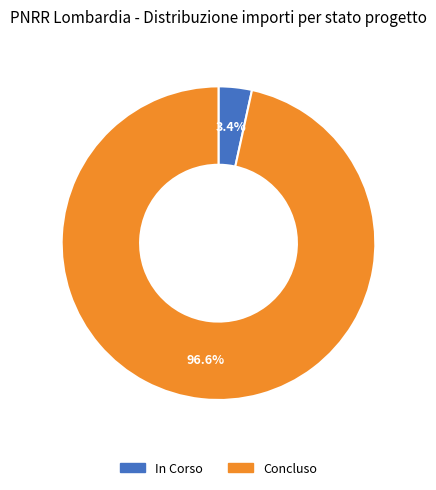

To the nearest percent, what is the difference between the largest and smallest slice percentages?

93%